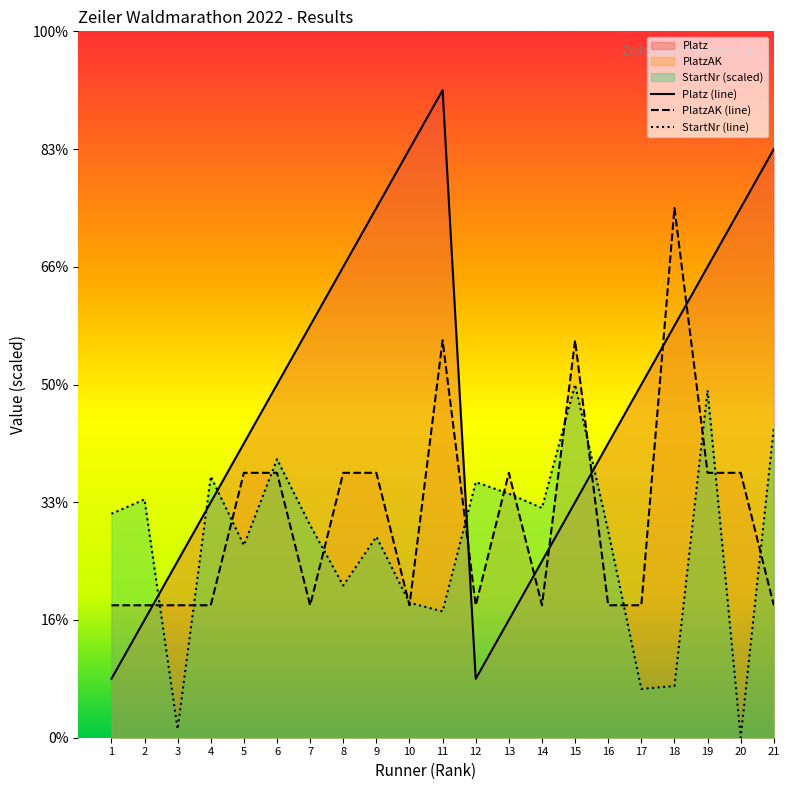

At which category is the sum across all series the highest?

11